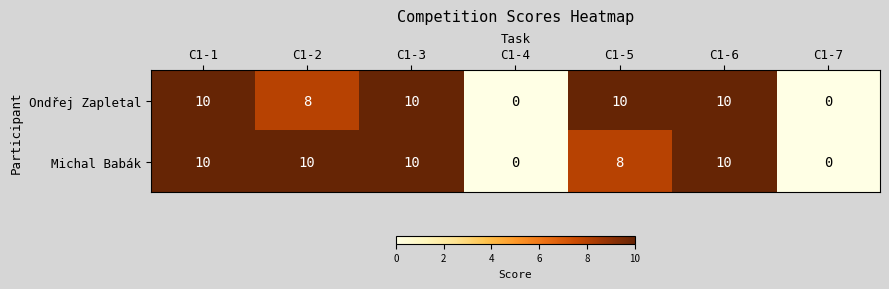

Reading right to left, extract all data points from this chart.

Ondřej Zapletal: C1-7=0	C1-6=10	C1-5=10	C1-4=0	C1-3=10	C1-2=8	C1-1=10
Michal Babák: C1-7=0	C1-6=10	C1-5=8	C1-4=0	C1-3=10	C1-2=10	C1-1=10